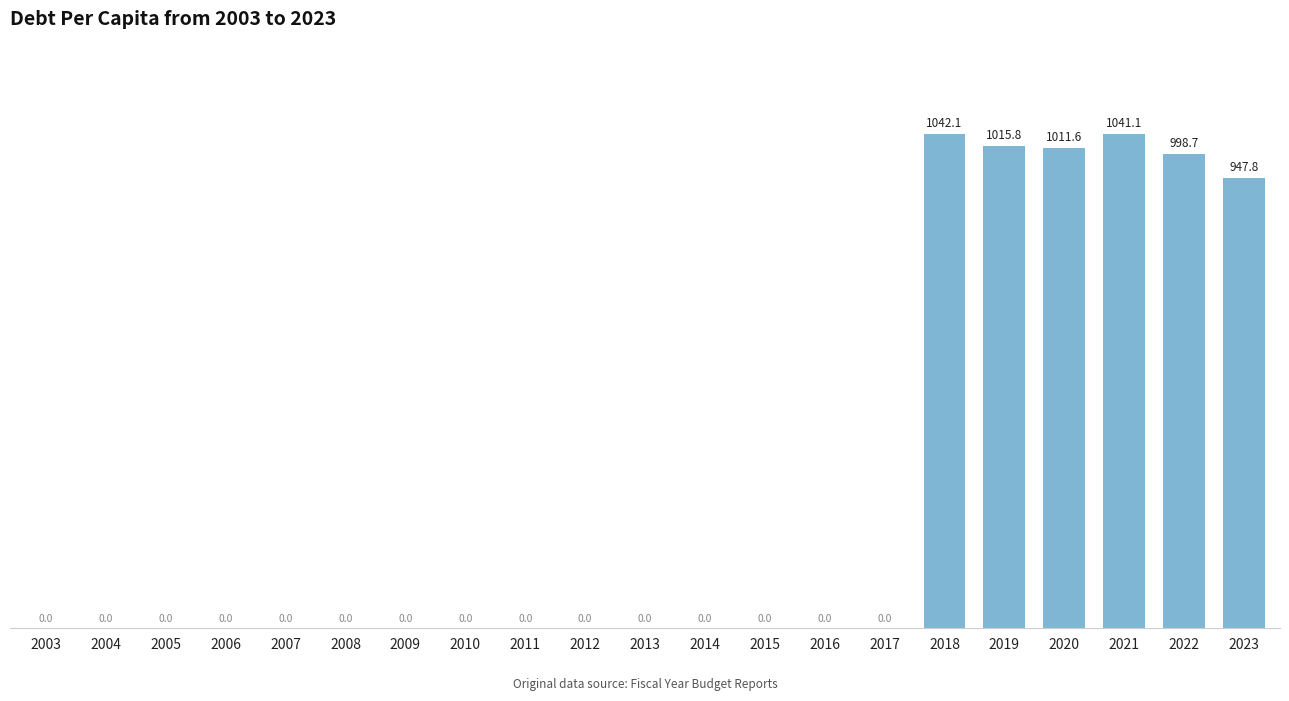

Reading left to right, what are all the values shown in this chart?

2003=0.0	2004=0.0	2005=0.0	2006=0.0	2007=0.0	2008=0.0	2009=0.0	2010=0.0	2011=0.0	2012=0.0	2013=0.0	2014=0.0	2015=0.0	2016=0.0	2017=0.0	2018=1042.1	2019=1015.8	2020=1011.6	2021=1041.1	2022=998.7	2023=947.8